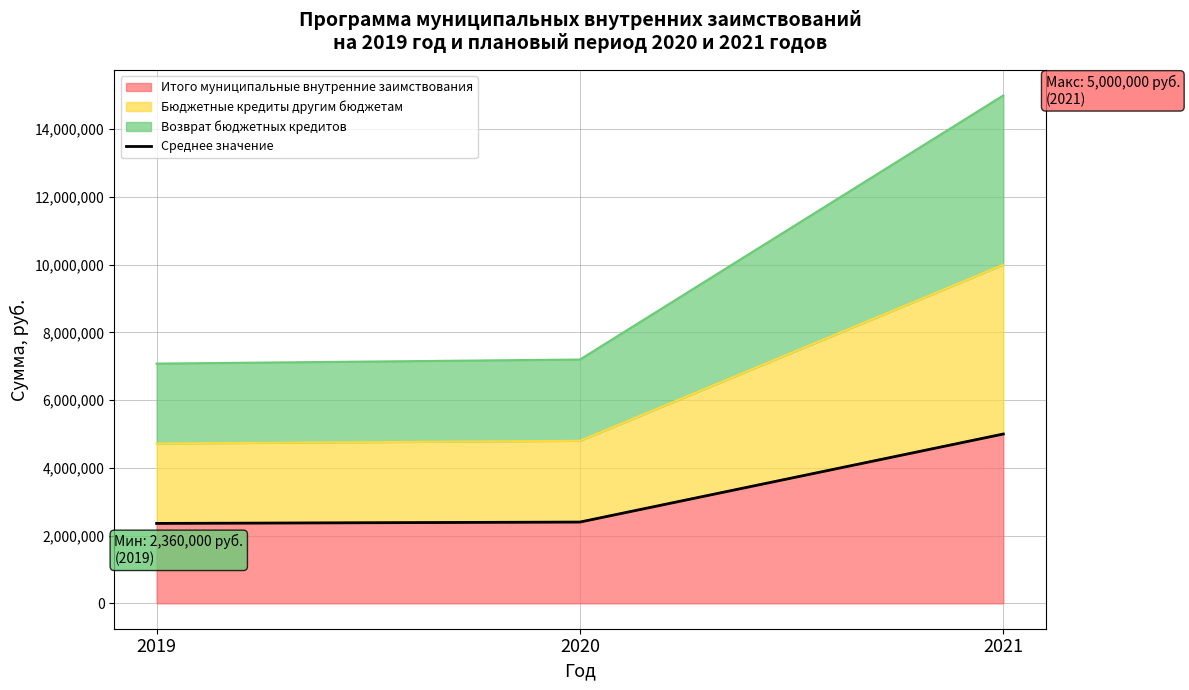

How many lines are shown in the chart?

1